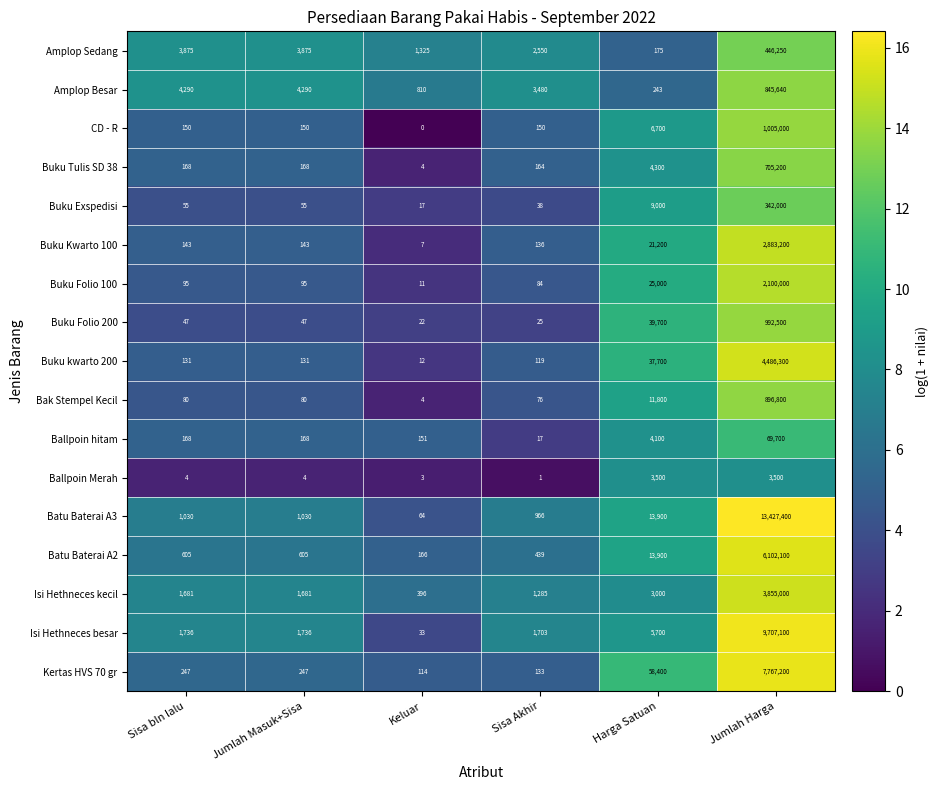

At Jumlah Harga, list the series in order from smallest to largest.

Ballpoin Merah, Ballpoin hitam, Buku Exspedisi, Amplop Sedang, Buku Tulis SD 38, Amplop Besar, Bak Stempel Kecil, Buku Folio 200, CD - R, Buku Folio 100, Buku Kwarto 100, Isi Hethneces kecil, Buku kwarto 200, Batu Baterai A2, Kertas HVS 70 gr, Isi Hethneces besar, Batu Baterai A3